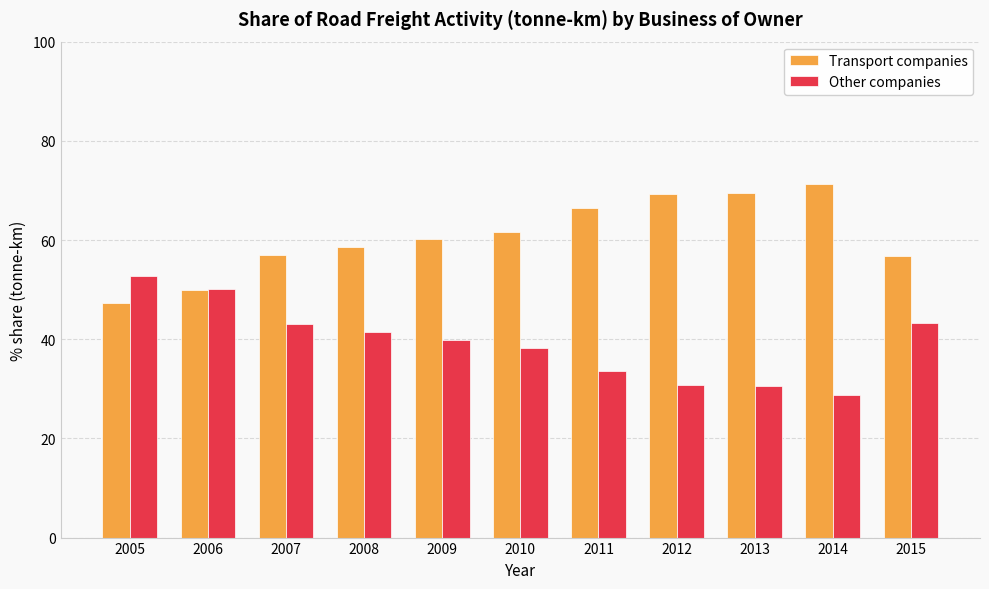

Is the value of Transport companies at 2012 greater than the value of Other companies at 2007?

Yes